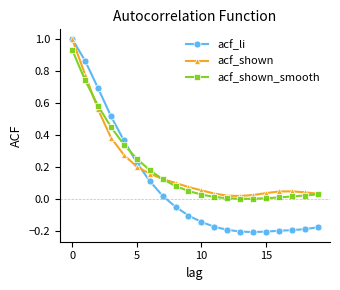

True or false: acf_li and acf_shown cross at least once.

True